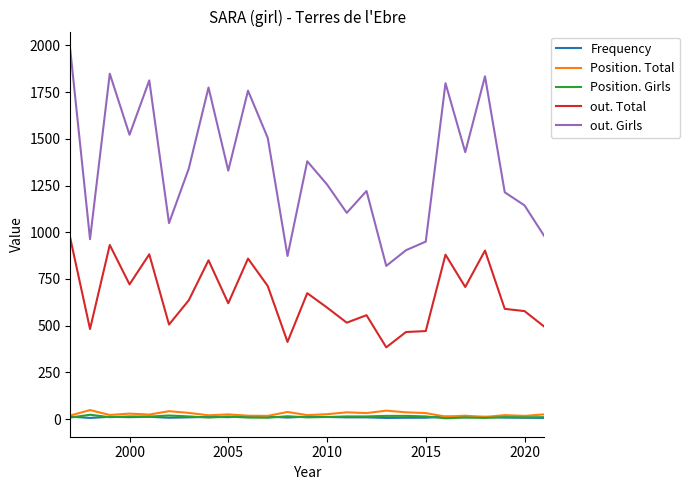

How many data points in out. Total are above 620?

12